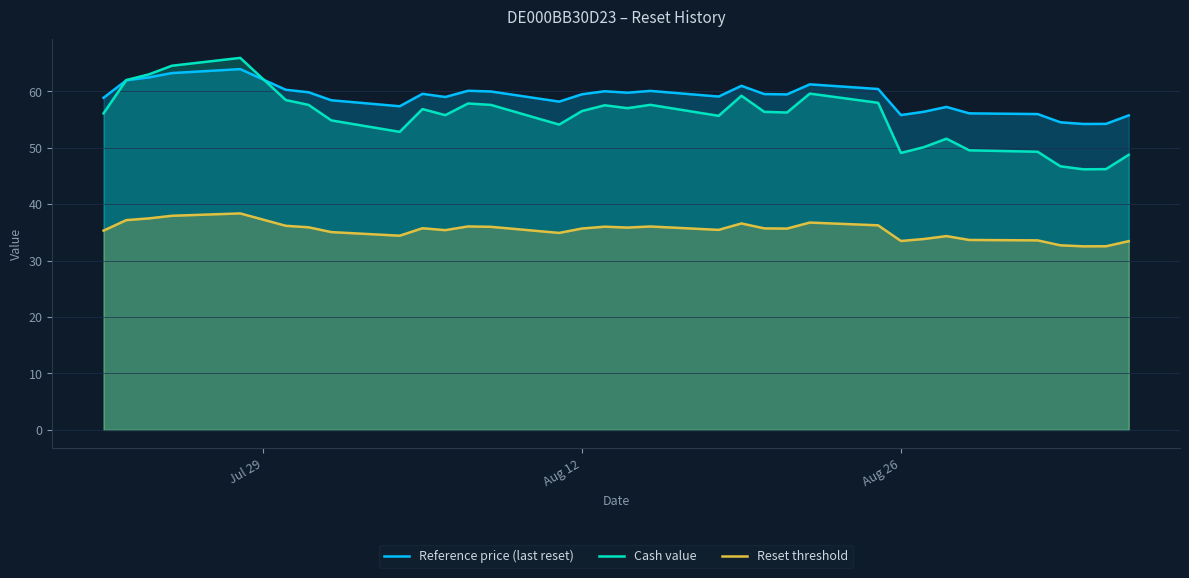

True or false: Cash value and Reset threshold intersect in this chart.

False